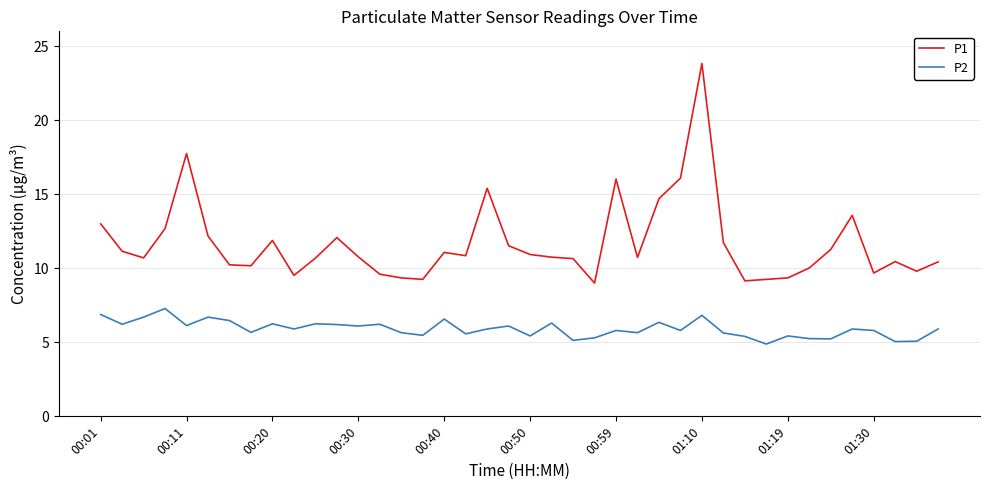

What is the maximum value shown in the chart?

23.8